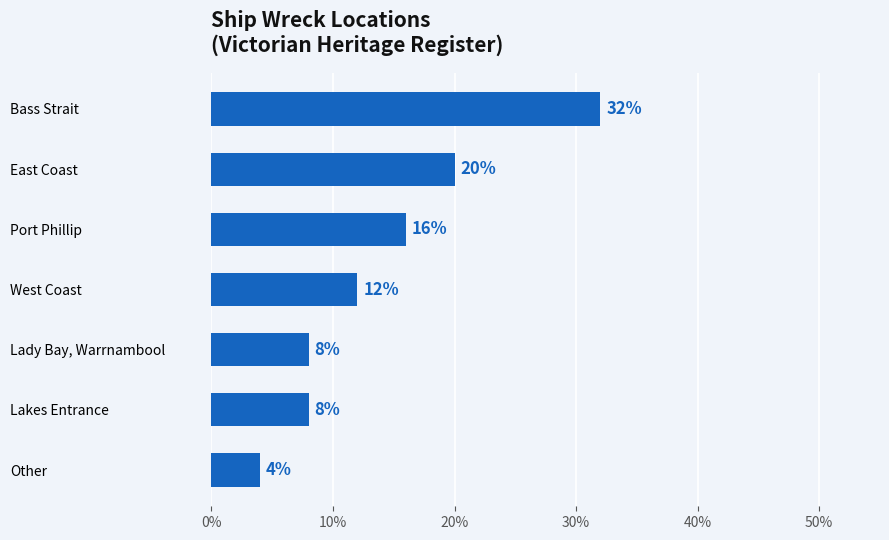

Reading top to bottom, transcribe all the data shown in this chart.

Bass Strait=32	East Coast=20	Port Phillip=16	West Coast=12	Lady Bay, Warrnambool=8	Lakes Entrance=8	Other=4